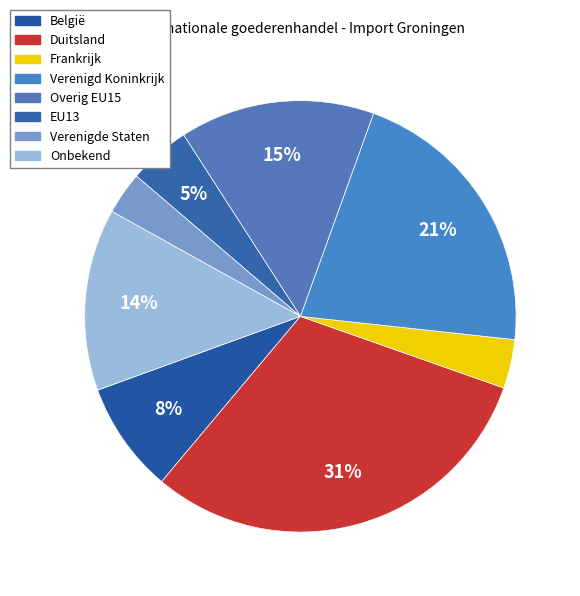

Does Verenigde Staten account for over 50% of the chart?

No